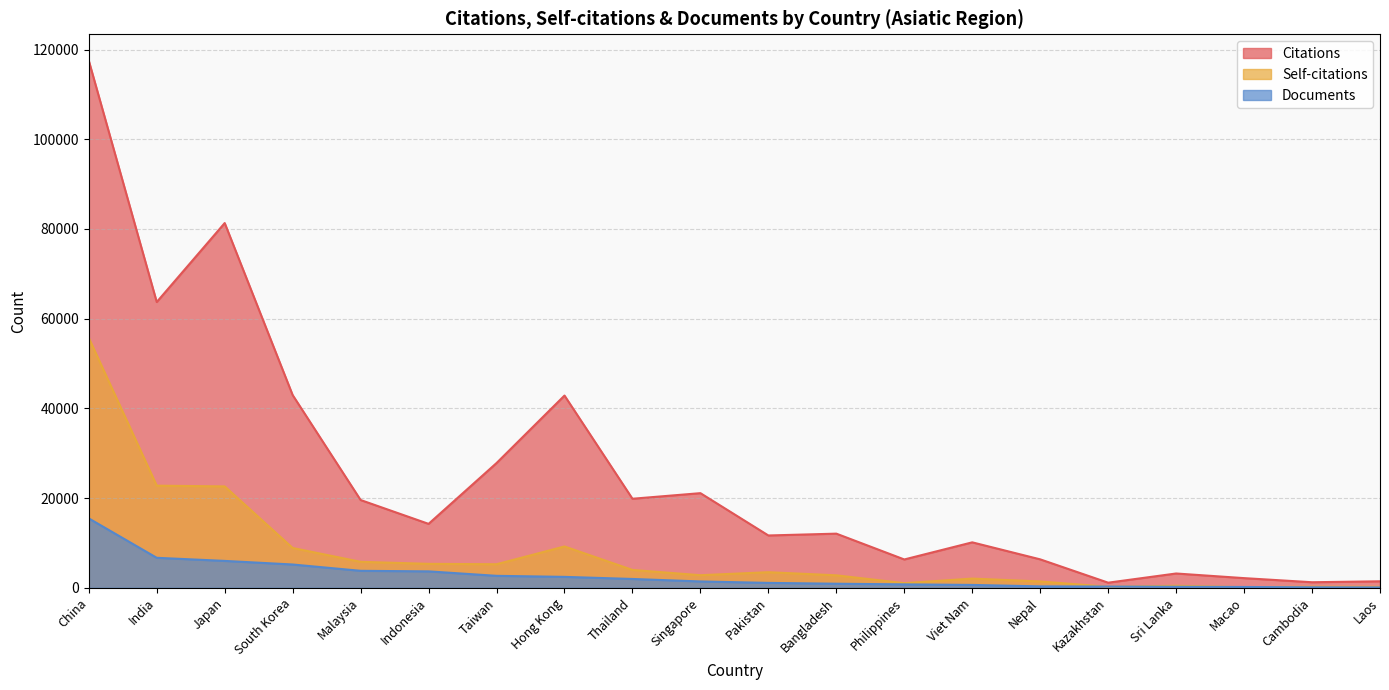

Between which two adjacent categories do Documents and Self-citations first intersect?

Nepal and Kazakhstan